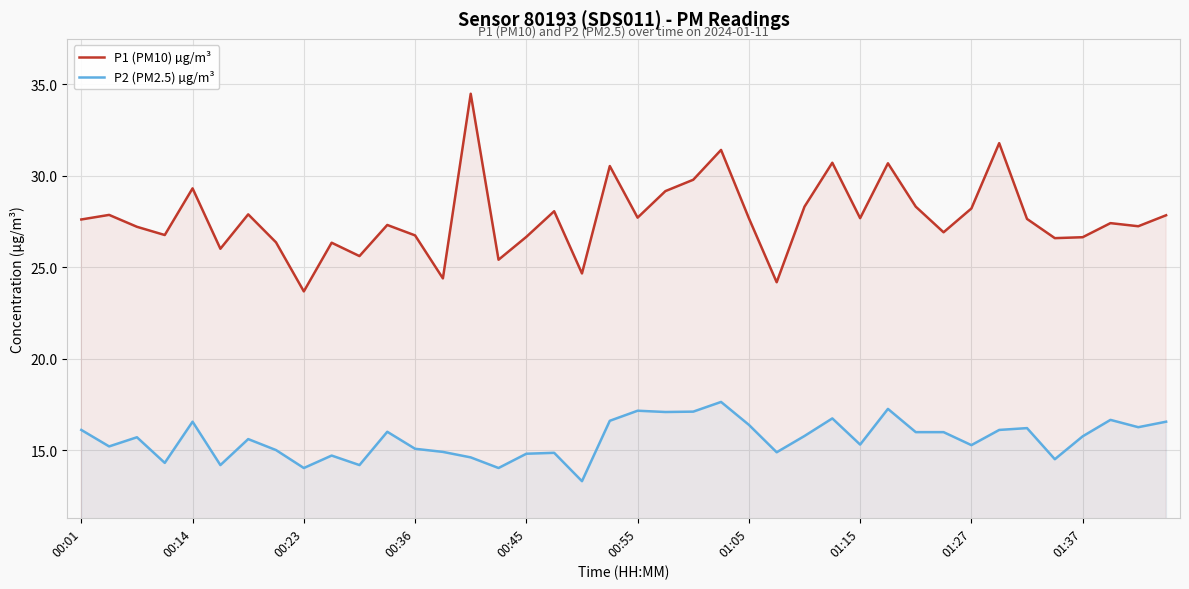

Read the P2 (PM2.5) µg/m³ value at 00:01.

16.1